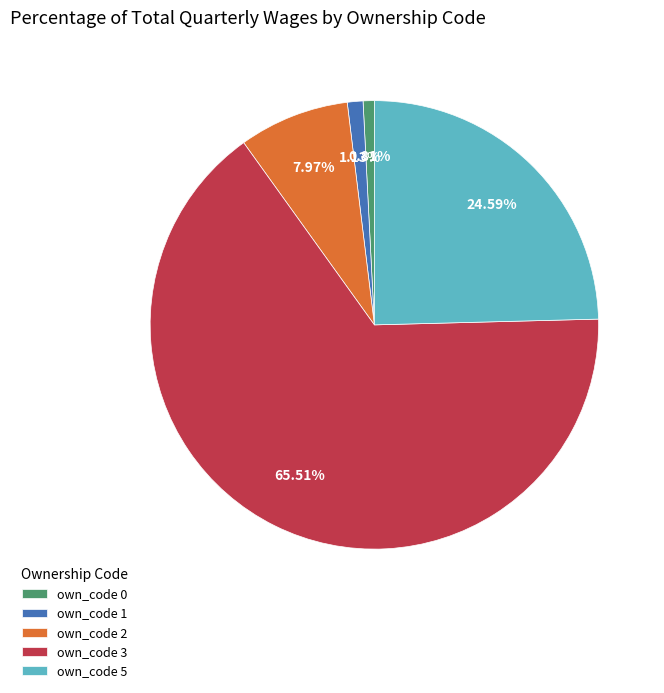

Is there any slice that represents more than half of the pie?

Yes